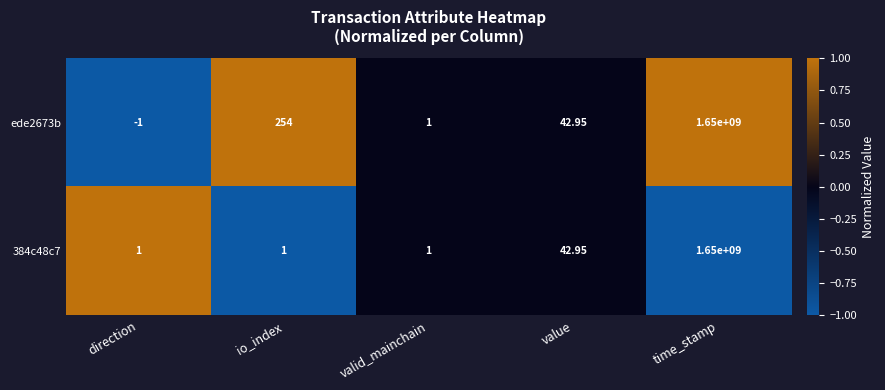

At which label is ede2673b closest to 0?

valid_mainchain